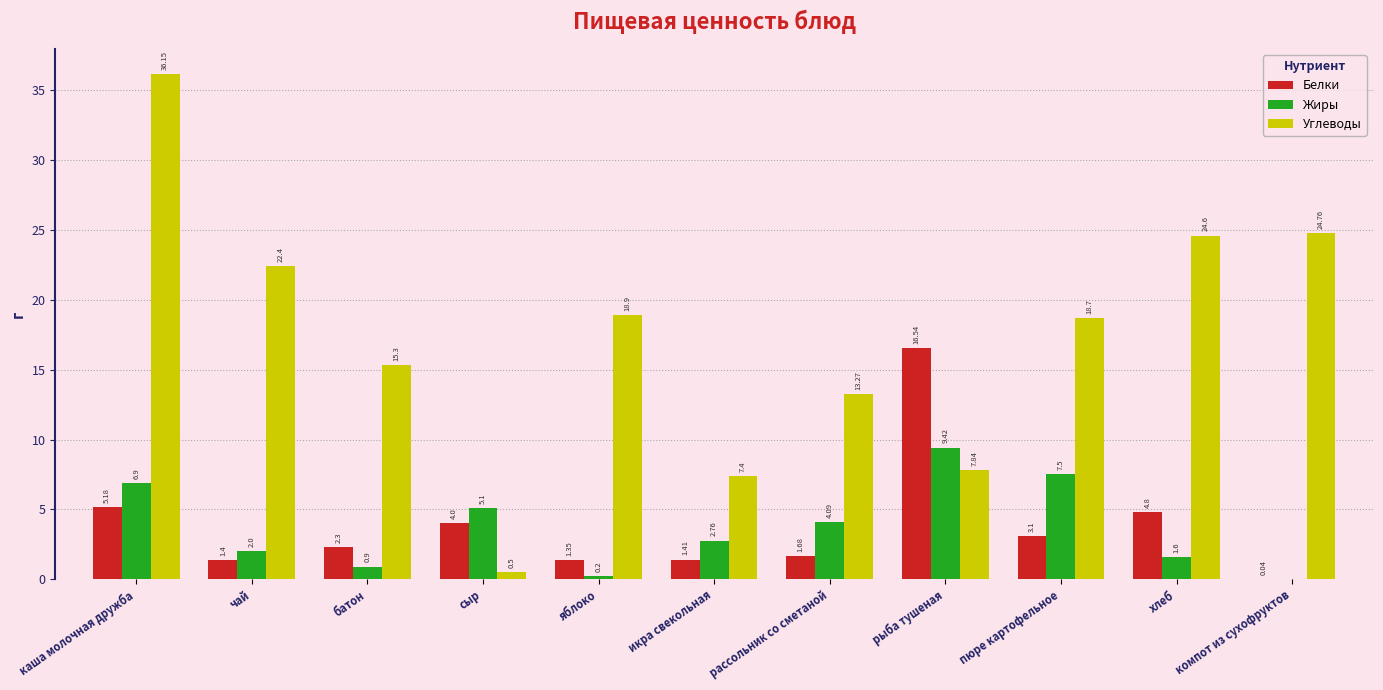

How many series are shown in this chart?

3